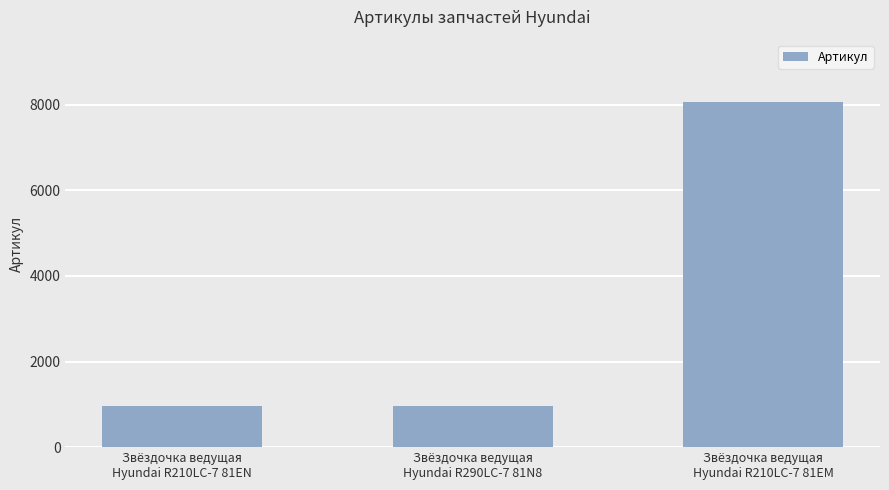

What is the value of the 3rd bar from the left?

8066